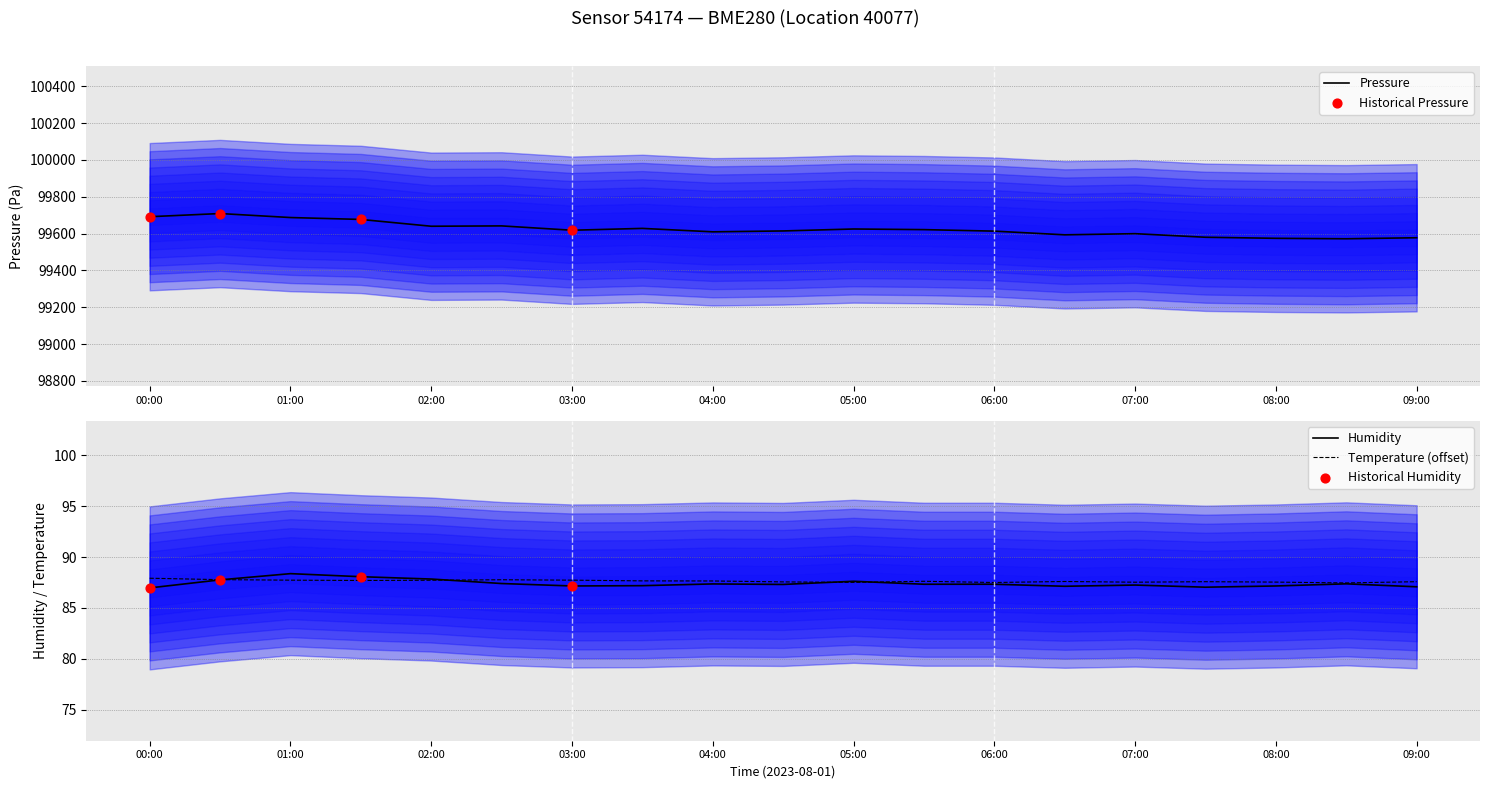

Is it true that Humidity equals 87.6 at 05:00?

True